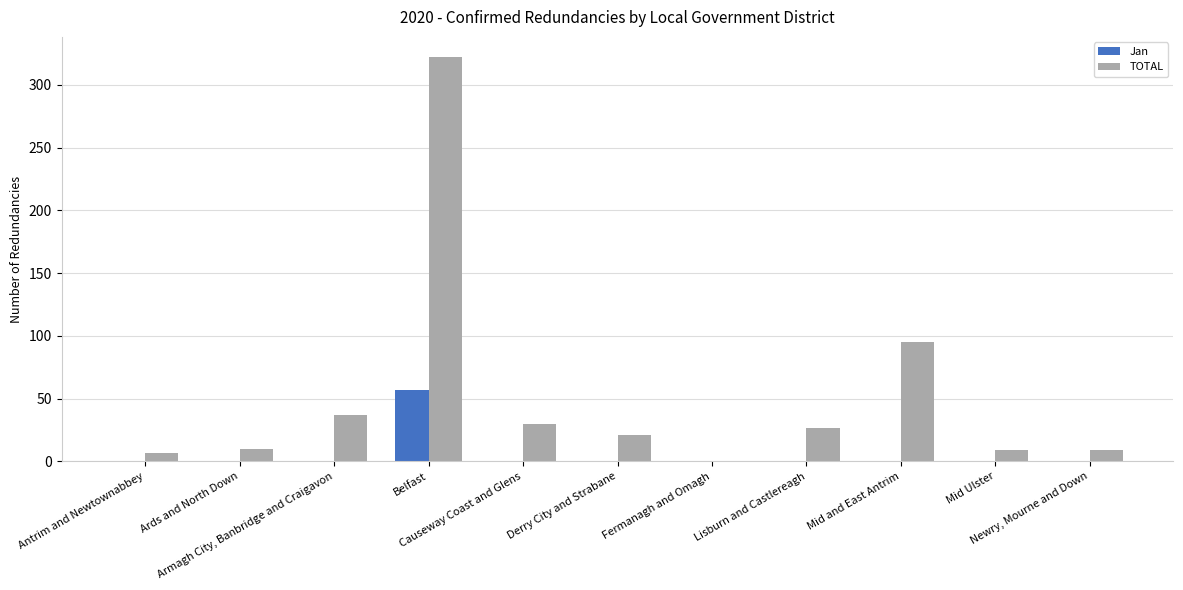

Is it true that Jan equals 0 at Derry City and Strabane?

True